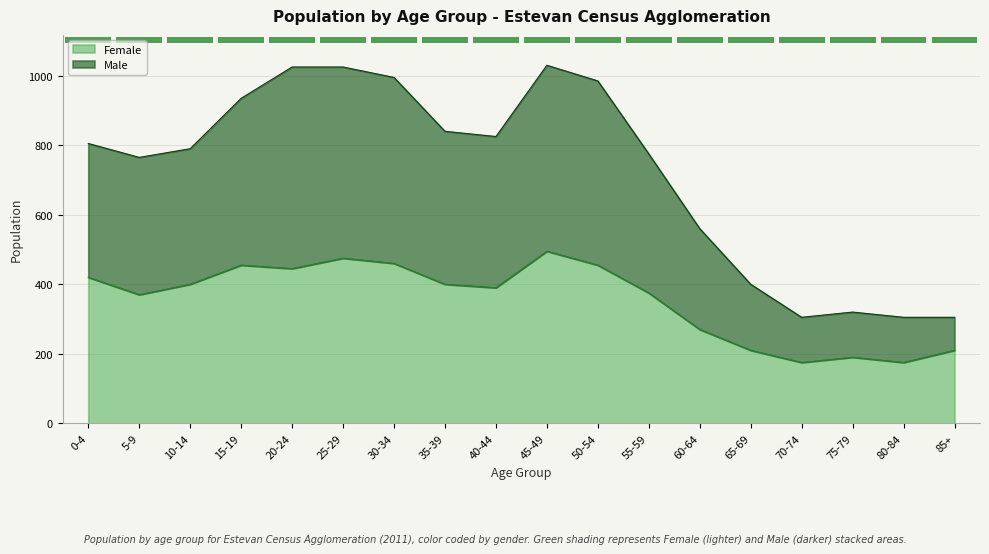

Read the Female value at 75-79, to the nearest 5.

190